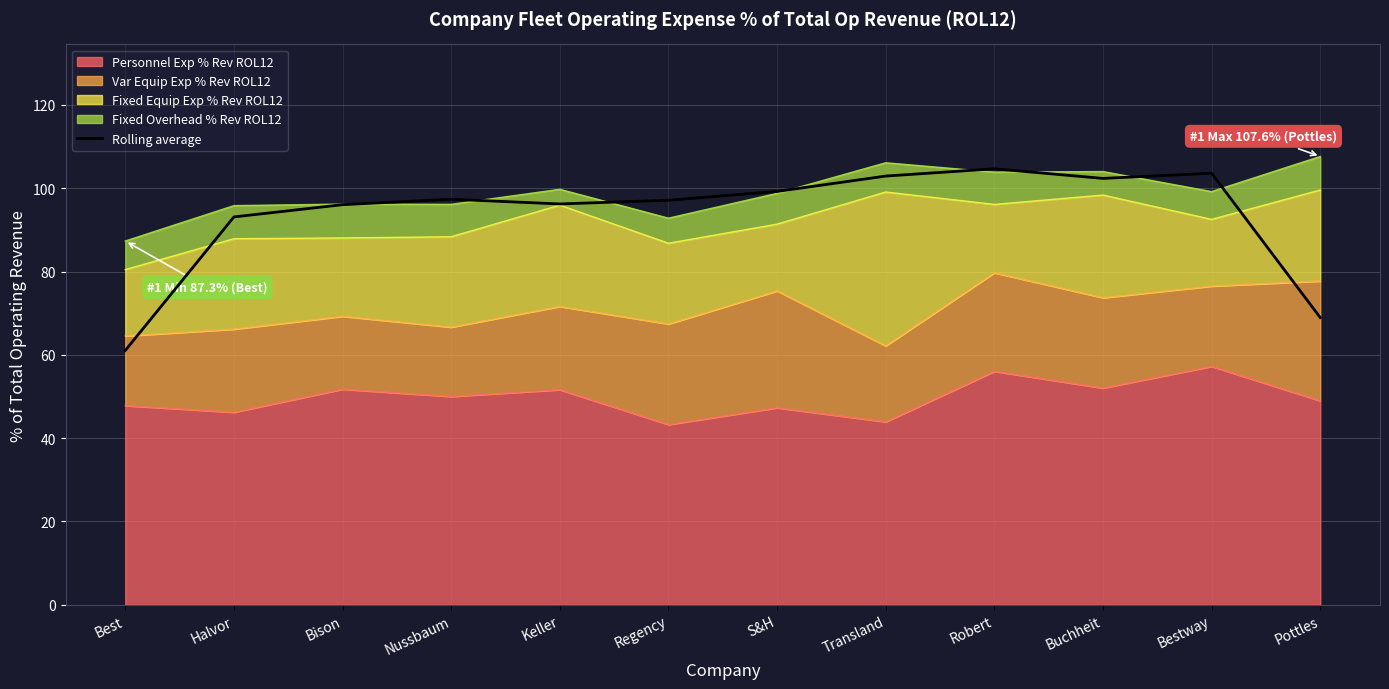

What is the sum of all values?

1122.6